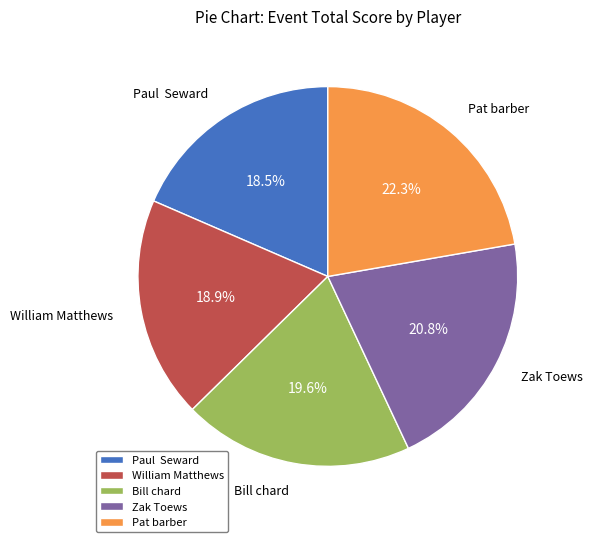

How much of the chart is everything except Paul Seward?

81.5%